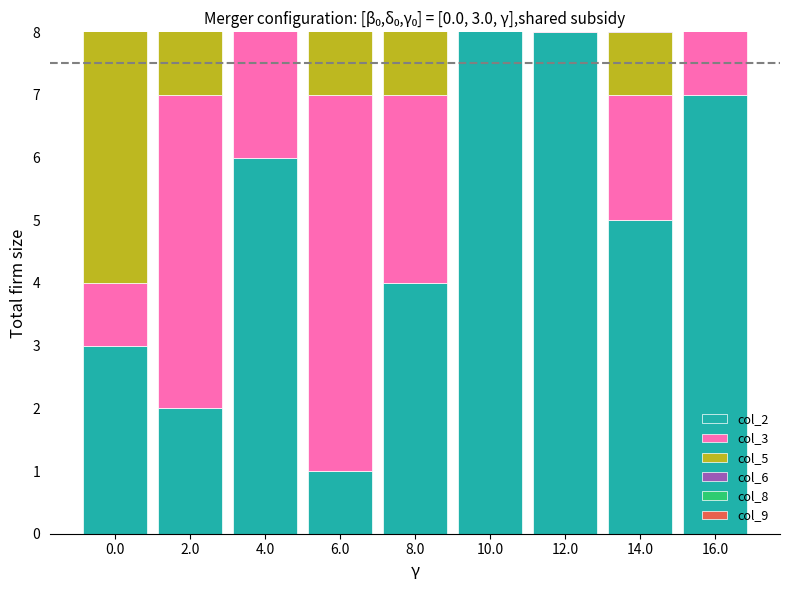

What is the total value across all series at 0.0?

25